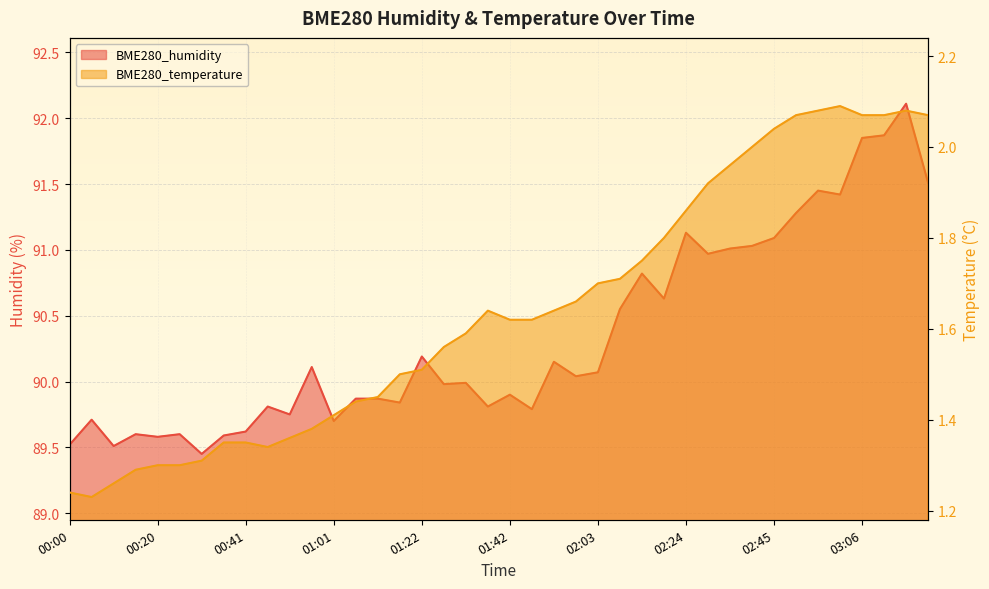

List the series in order of their overall mean, highest first.

BME280_humidity, BME280_temperature